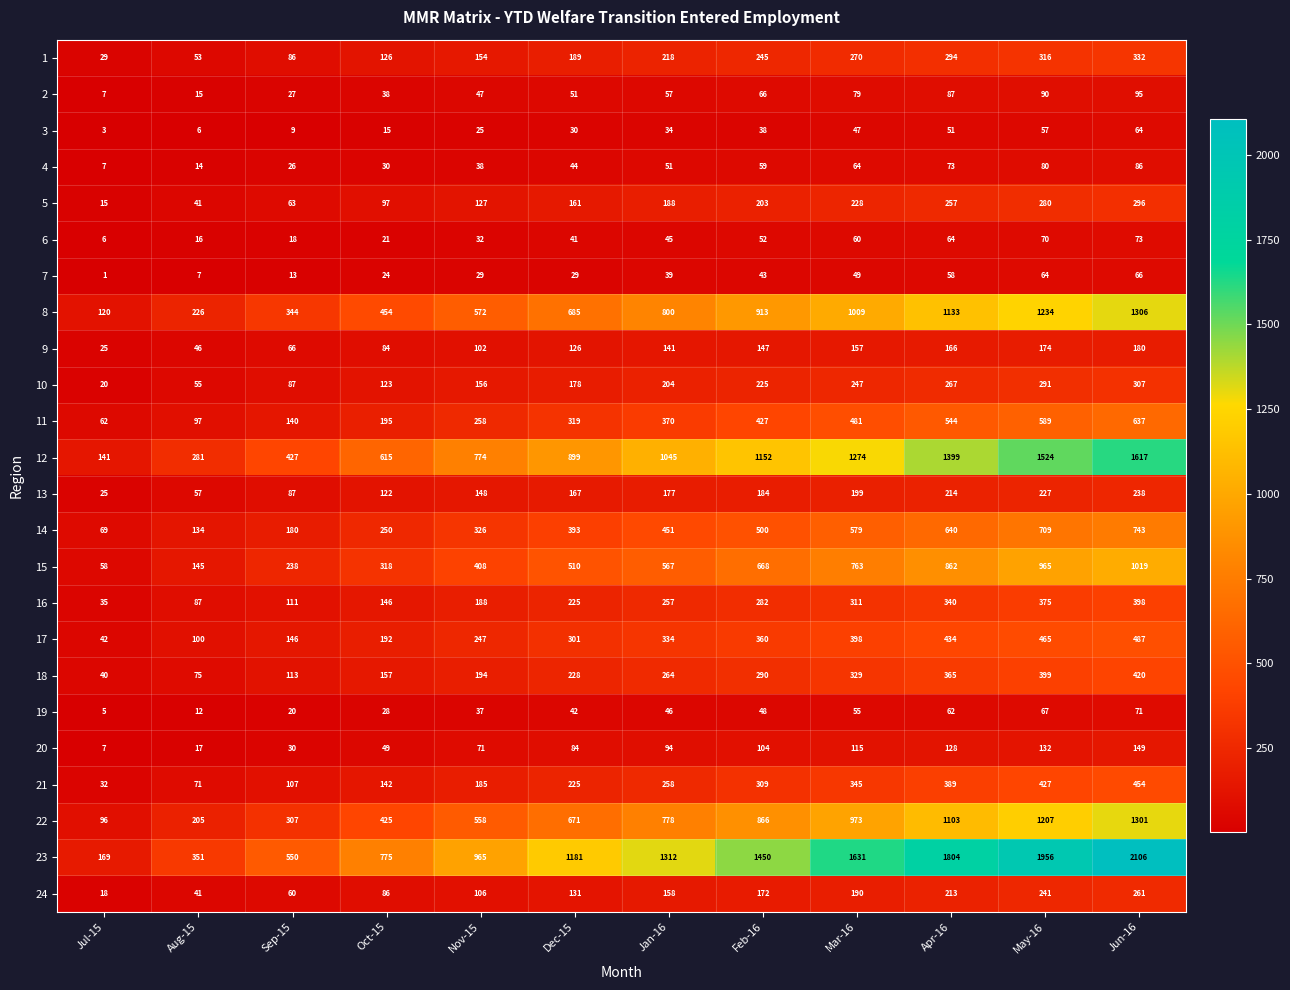

What is the average value of the 1 series?

193